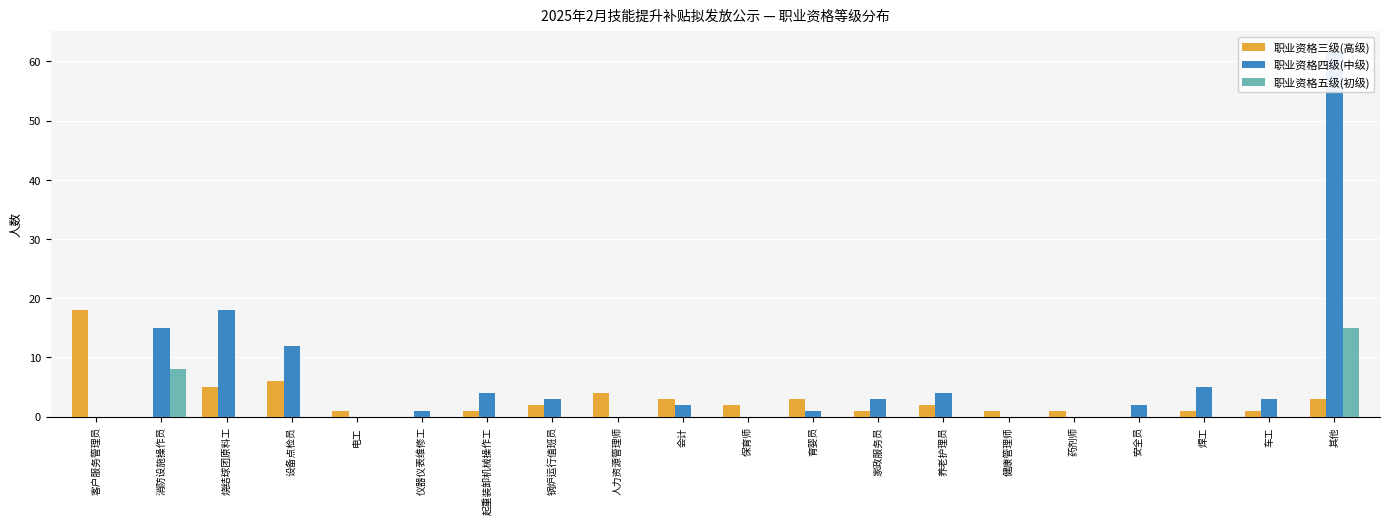

Which category has the lowest value in the 职业资格三级(高级) series?

消防设施操作员